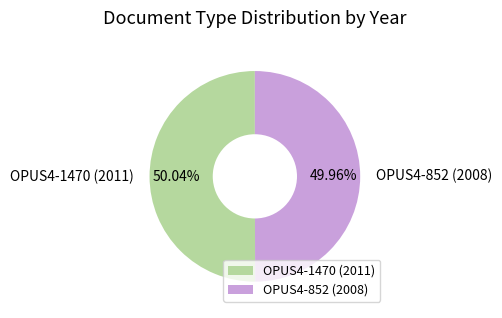

Approximately how many times larger is the value at OPUS4-852 (2008) compared to OPUS4-1470 (2011)?

1.0